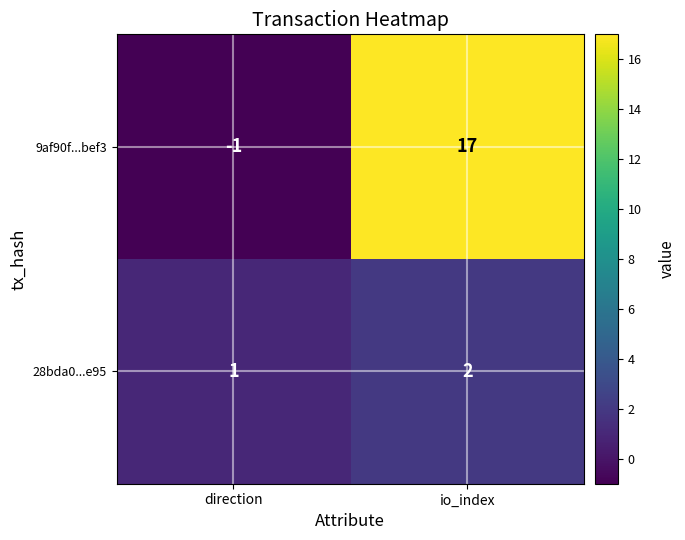

Is it true that 28bda0...e95 equals 1 at direction?

True